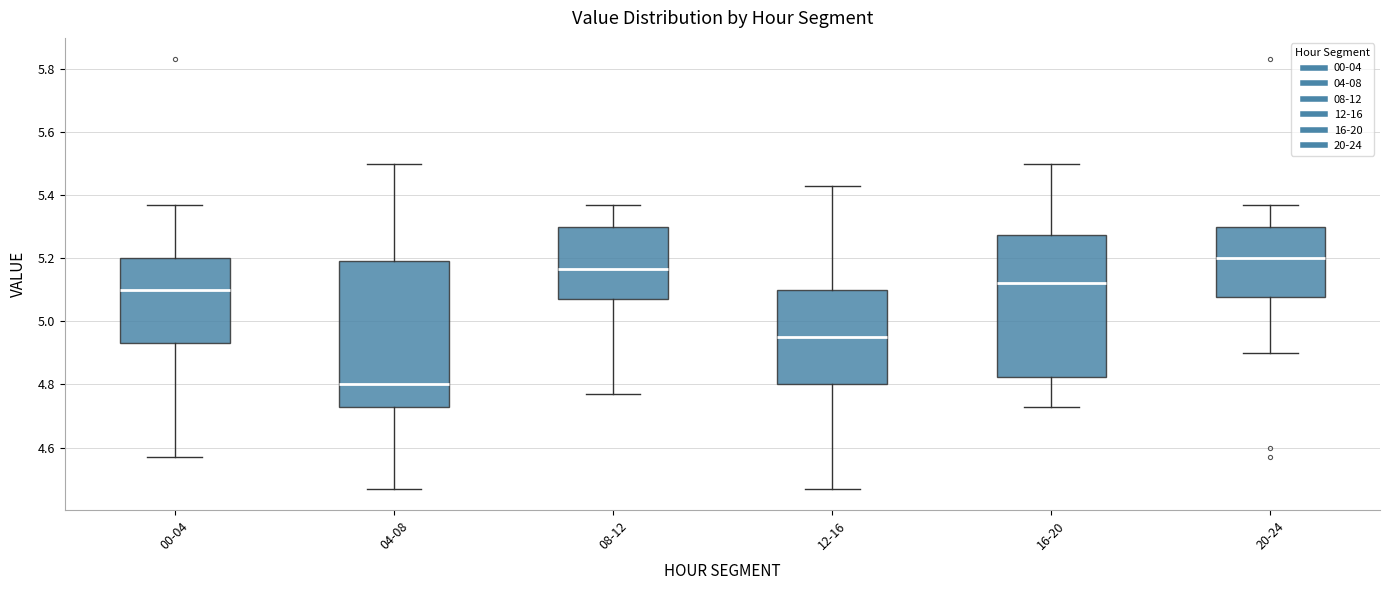

Where is the upper edge of the box for 12-16 on the y-axis? The values are not printed on the chart, so give them approximately, as read against the axis.

5.10